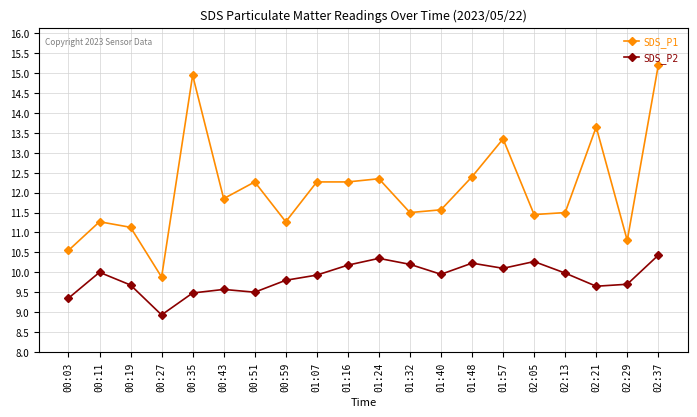

True or false: SDS_P1 has a value of 12.3 at 01:16.

True